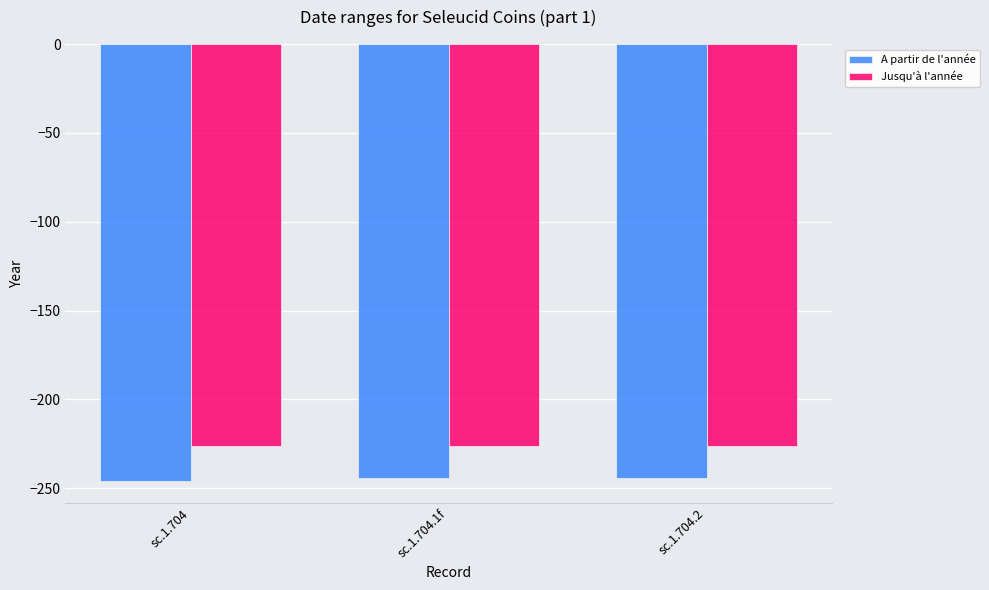

Is it true that A partir de l'année equals -342 at sc.1.704.2?

False